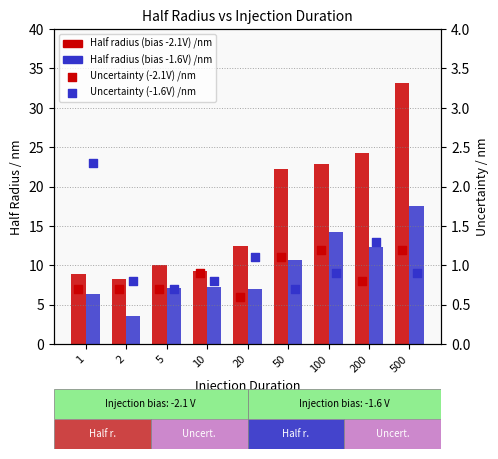

Which series reaches the maximum Y coordinate?

Half radius (bias -2.1V) /nm